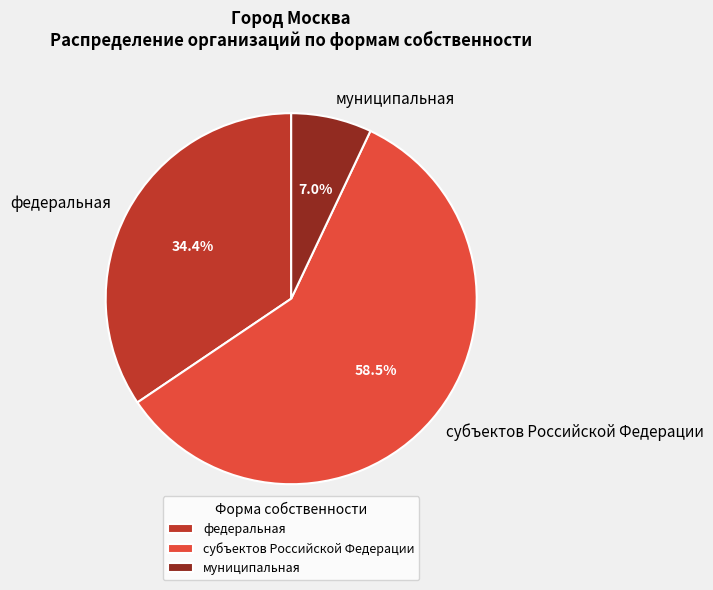

Is it true that субъектов Российской Федерации is 68% of the pie?

False